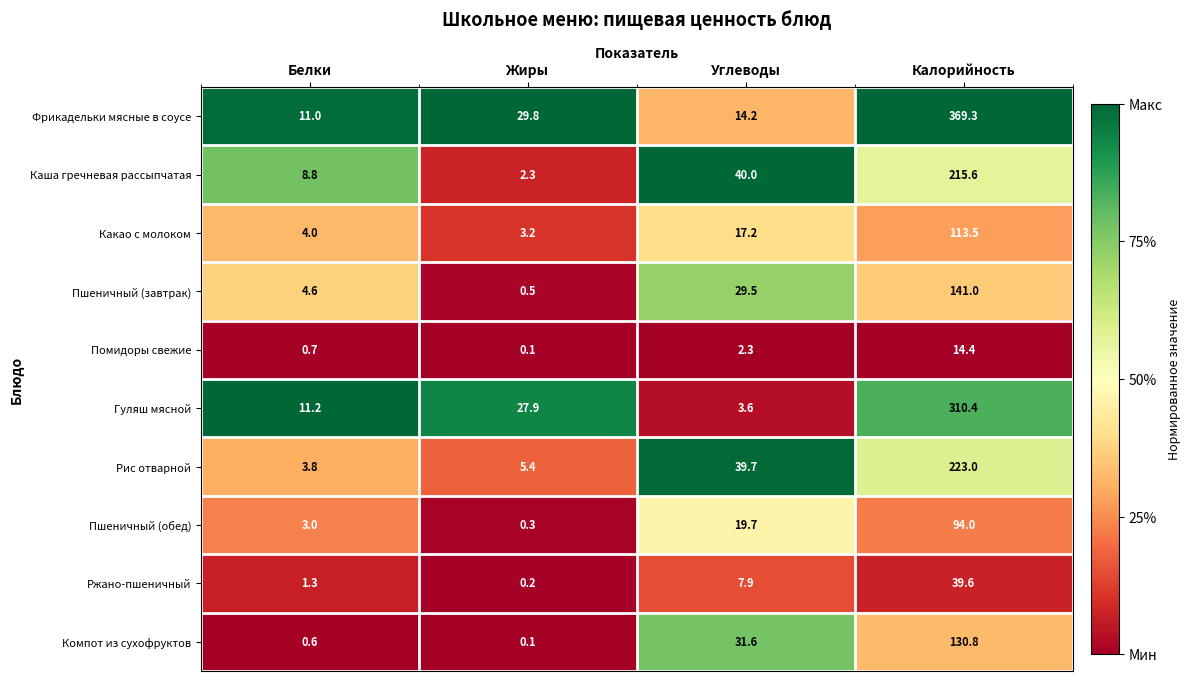

What is the difference between the Пшеничный (обед) values at Углеводы and Калорийность?

74.3